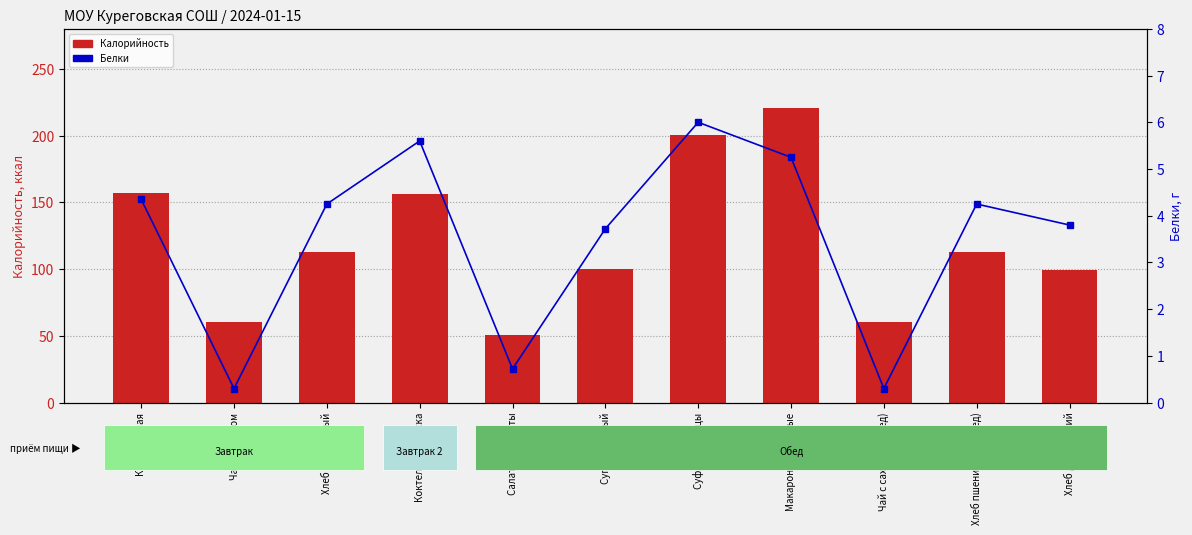

Rank the categories by Белки value from highest to lowest.

Суфле из птицы, Коктель Топтыжка, Макароны отварные, Каша манная, Хлеб пшеничный, Хлеб пшеничный (обед), Хлеб дарнинский, Суп гороховый, Салат из капусты, Чай с сахаром, Чай с сахаром (обед)